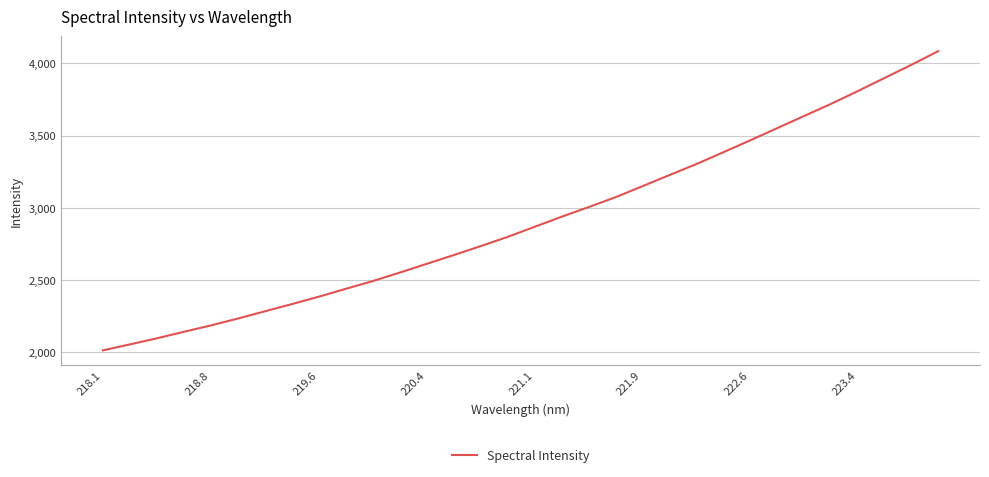

What is the difference between the maximum and minimum values?

2072.6